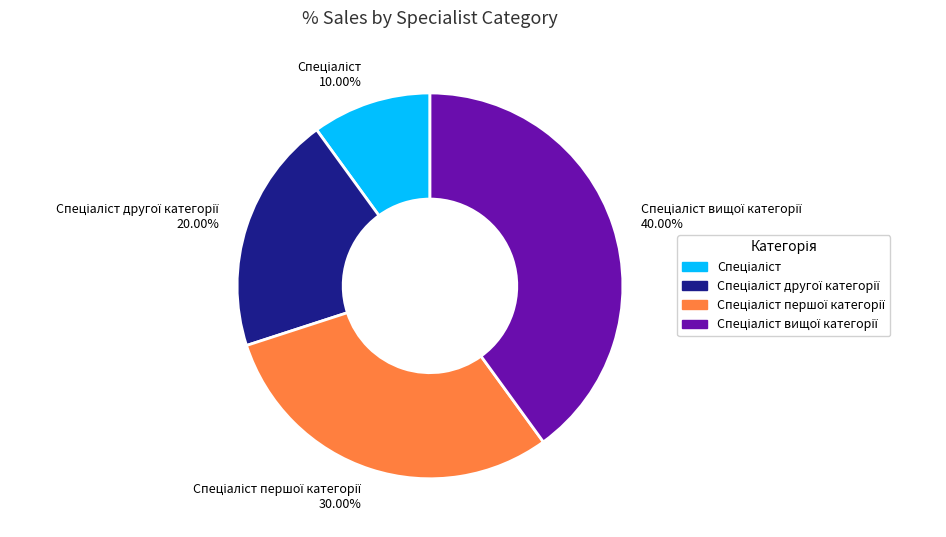

Does any single category account for the majority?

No